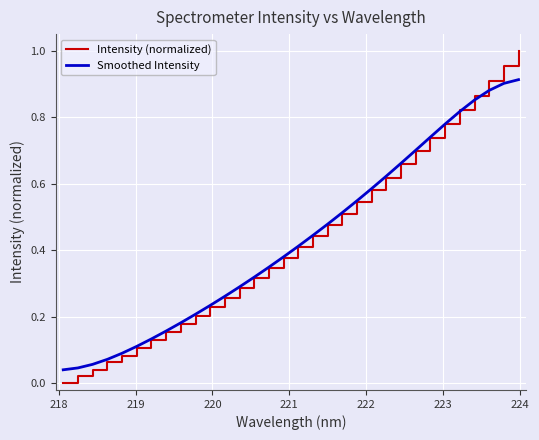

Rank the series by their maximum value, from lowest to highest.

Smoothed Intensity, Intensity (normalized)